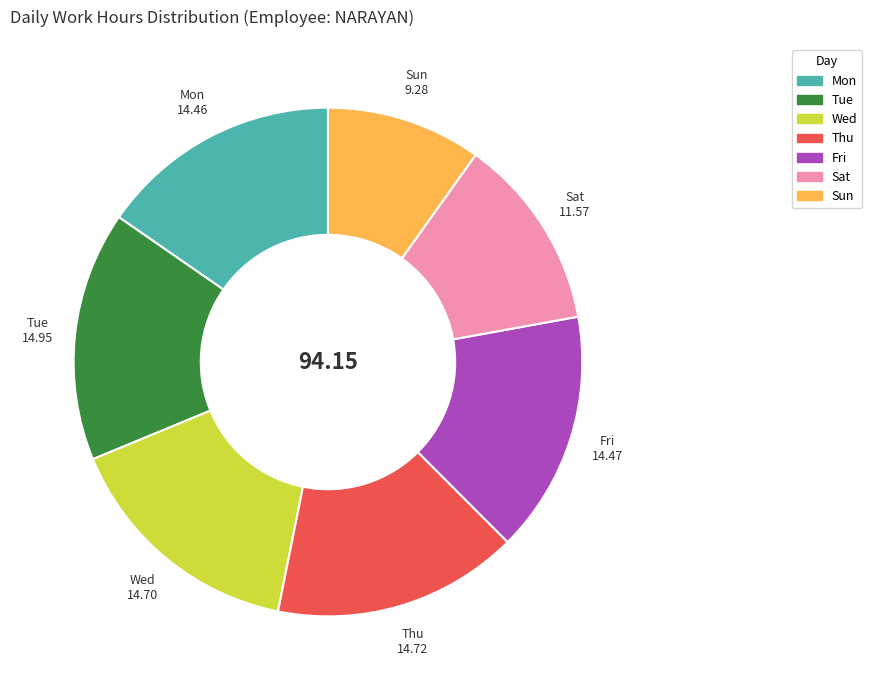

The Thu slice represents 1% of the pie. True or false?

False